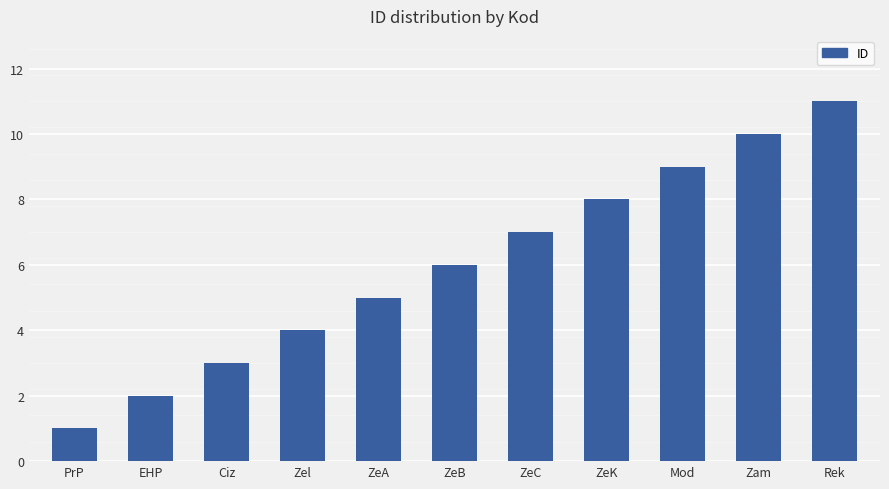

What is the difference between the second highest and second lowest values?

8